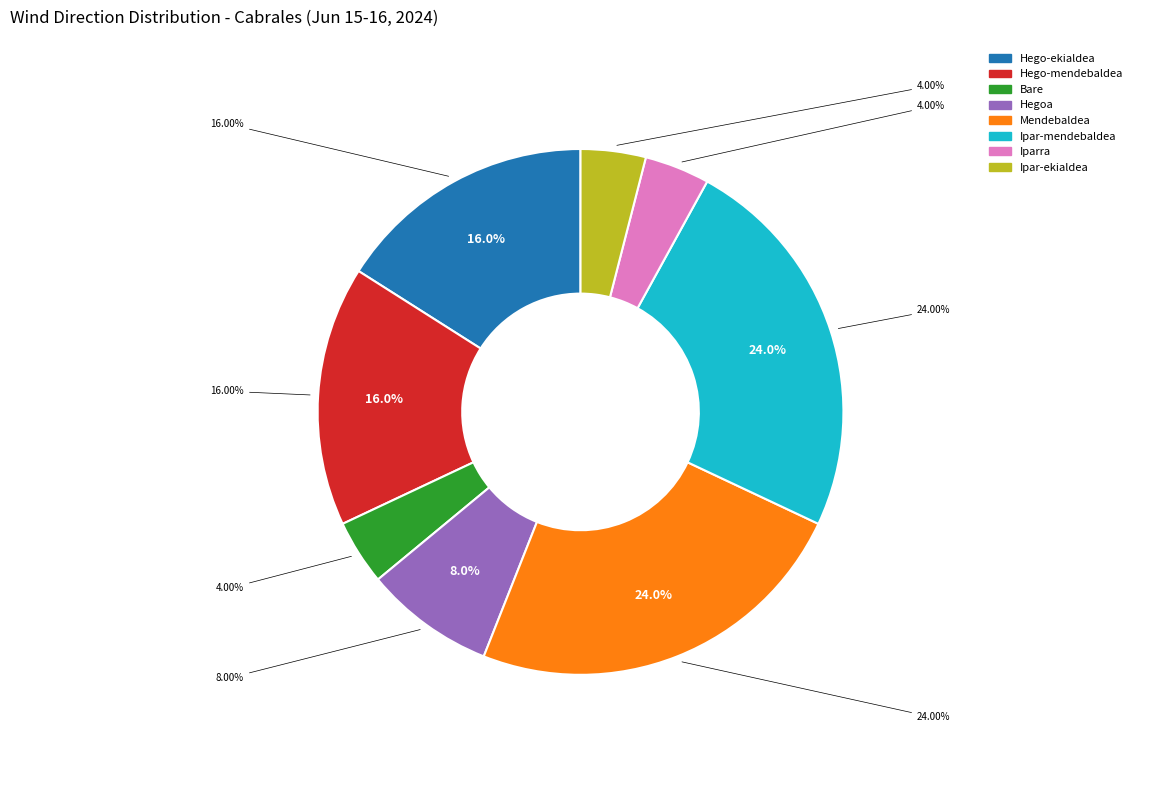

How many slices are in this pie chart?

8